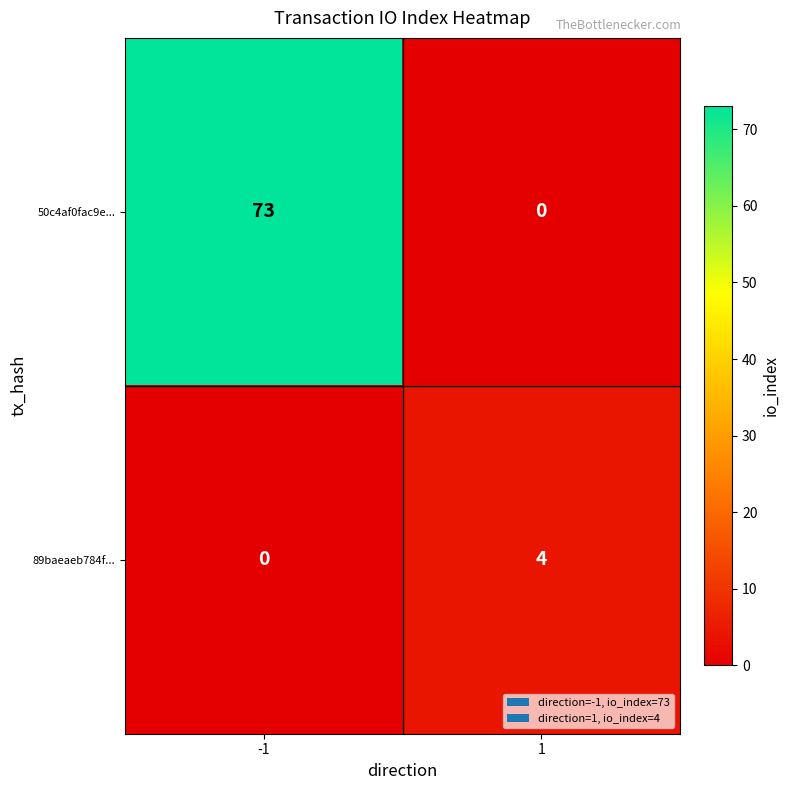

Count the number of data series in this chart.

2